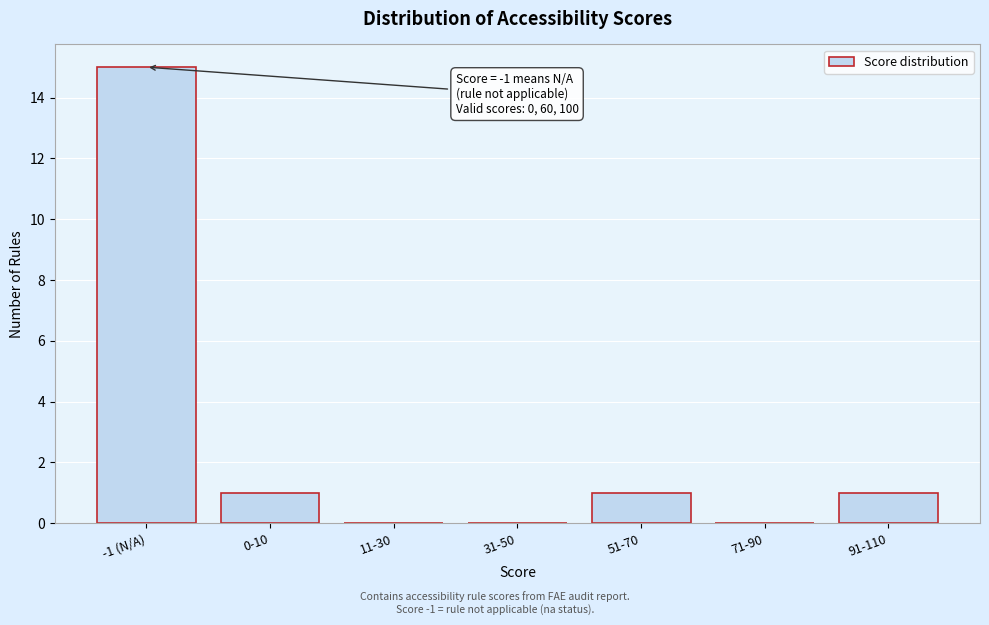

Reading left to right, extract all data points from this chart.

-1 (N/A)=15	0-10=1	11-30=0	31-50=0	51-70=1	71-90=0	91-110=1